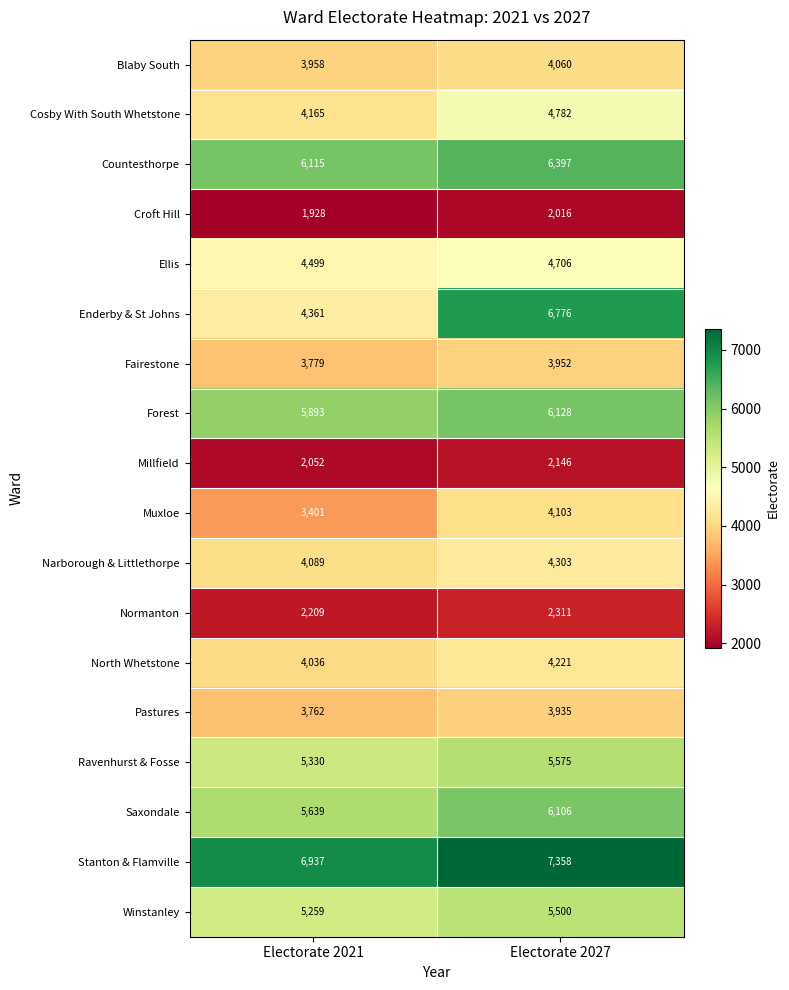

Rank the series at Electorate 2021 from highest to lowest value.

Stanton & Flamville, Countesthorpe, Forest, Saxondale, Ravenhurst & Fosse, Winstanley, Ellis, Enderby & St Johns, Cosby With South Whetstone, Narborough & Littlethorpe, North Whetstone, Blaby South, Fairestone, Pastures, Muxloe, Normanton, Millfield, Croft Hill